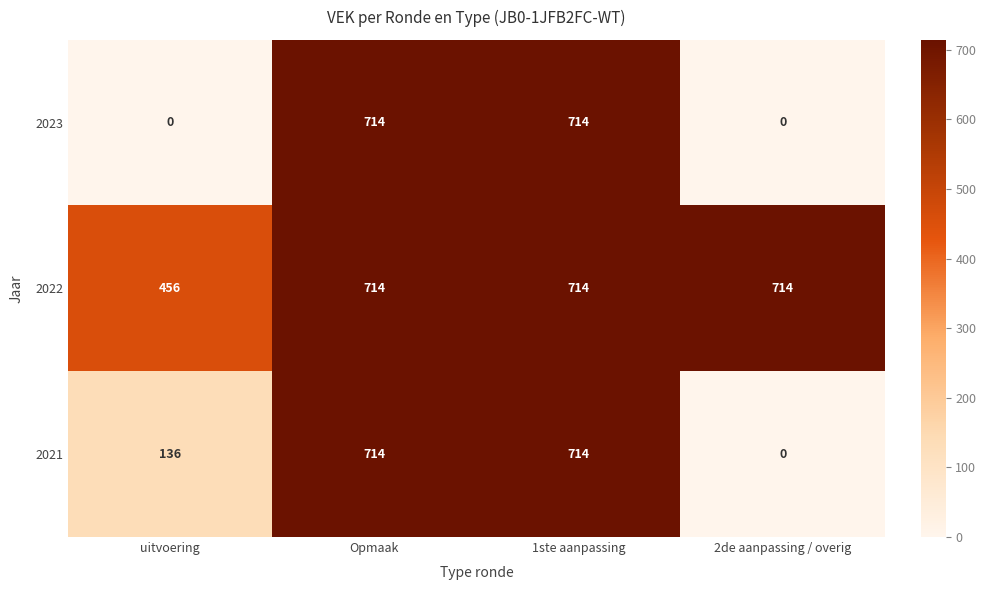

What is the total value across all series at 2de aanpassing / overig?

714